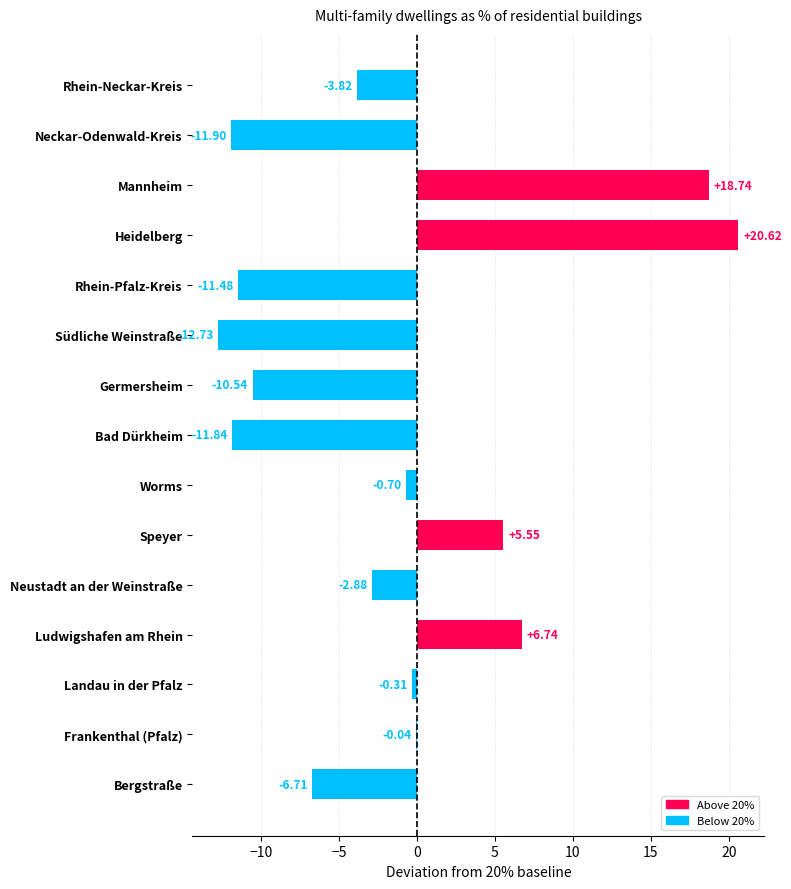

Which has a higher value, Neckar-Odenwald-Kreis or Frankenthal (Pfalz)?

Frankenthal (Pfalz)